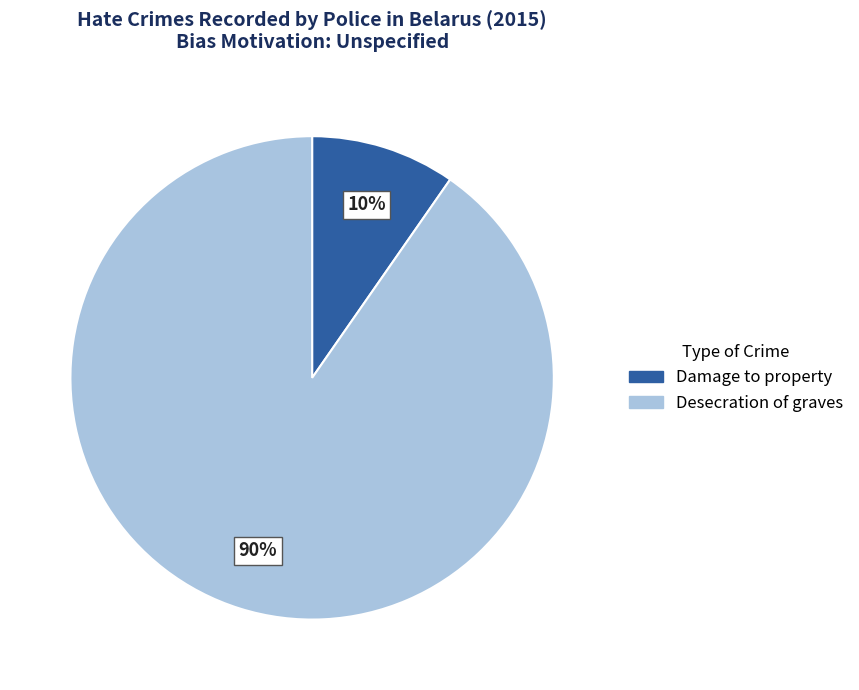

To the nearest percent, what is the combined percentage of Damage to property and Desecration of graves?

100%